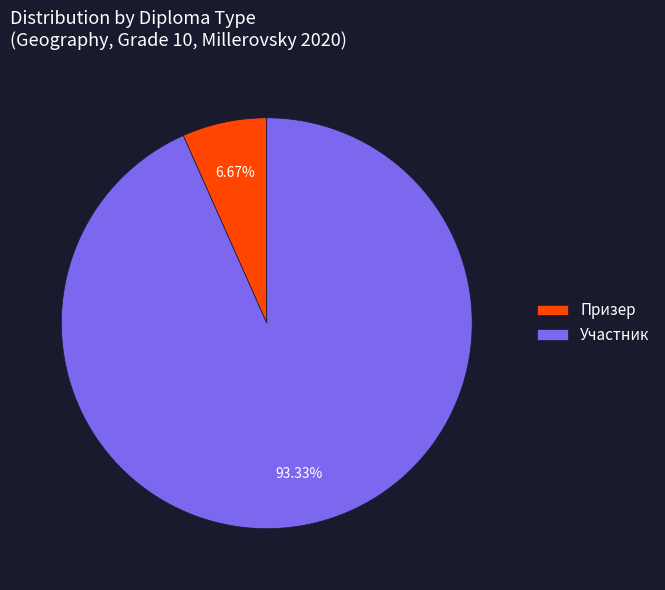

Combined, what portion of the pie is Призер and Участник?

100.0%